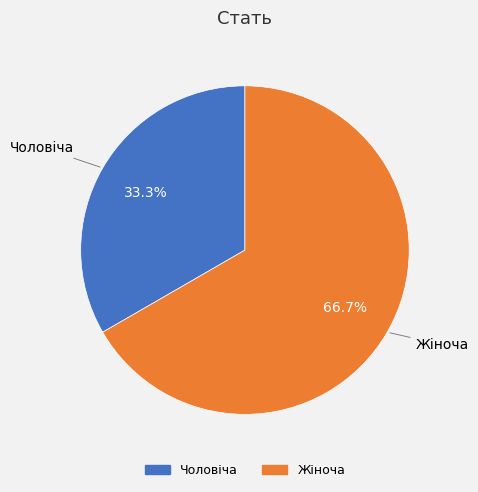

Is it true that Чоловіча is 19% of the pie?

False